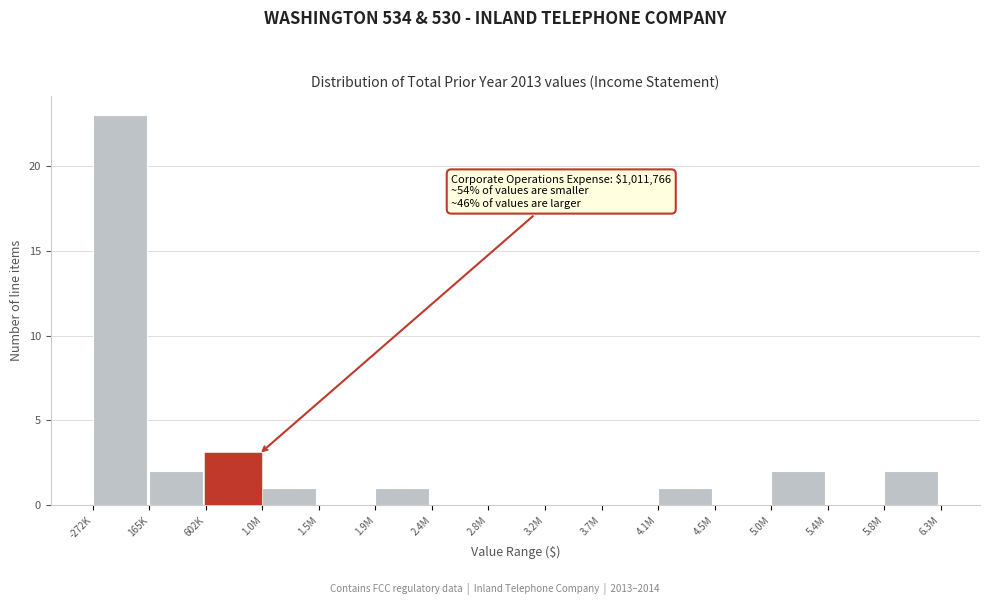

Reading left to right, list all the values displayed in this chart.

-272K=23	165K=2	602K=3	1.0M=1	1.5M=0	1.9M=1	2.4M=0	2.8M=0	3.2M=0	3.7M=0	4.1M=1	4.5M=0	5.0M=2	5.4M=0	5.8M=2